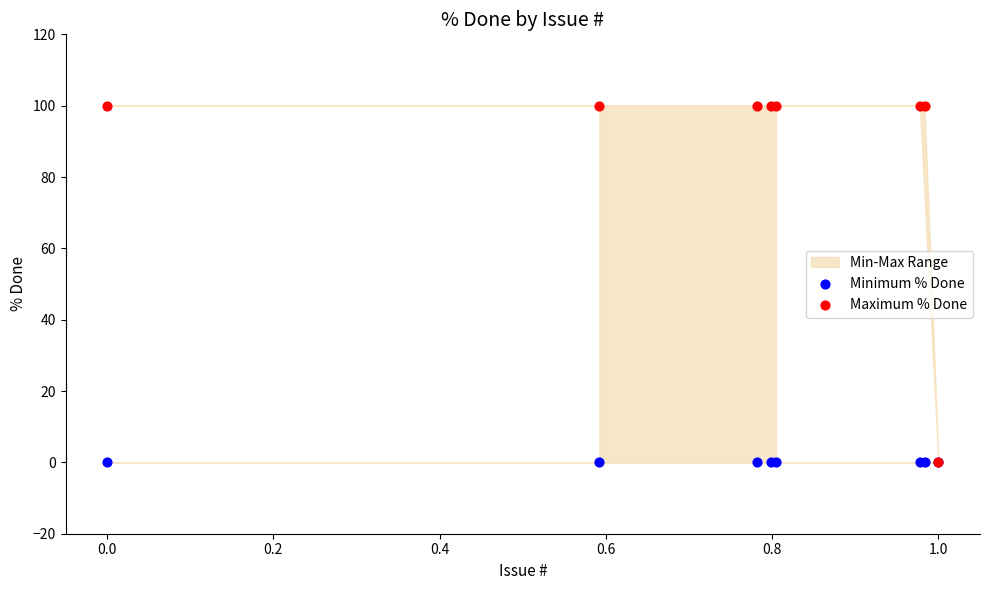

Which series has the largest Y range (max minus min)?

Maximum % Done